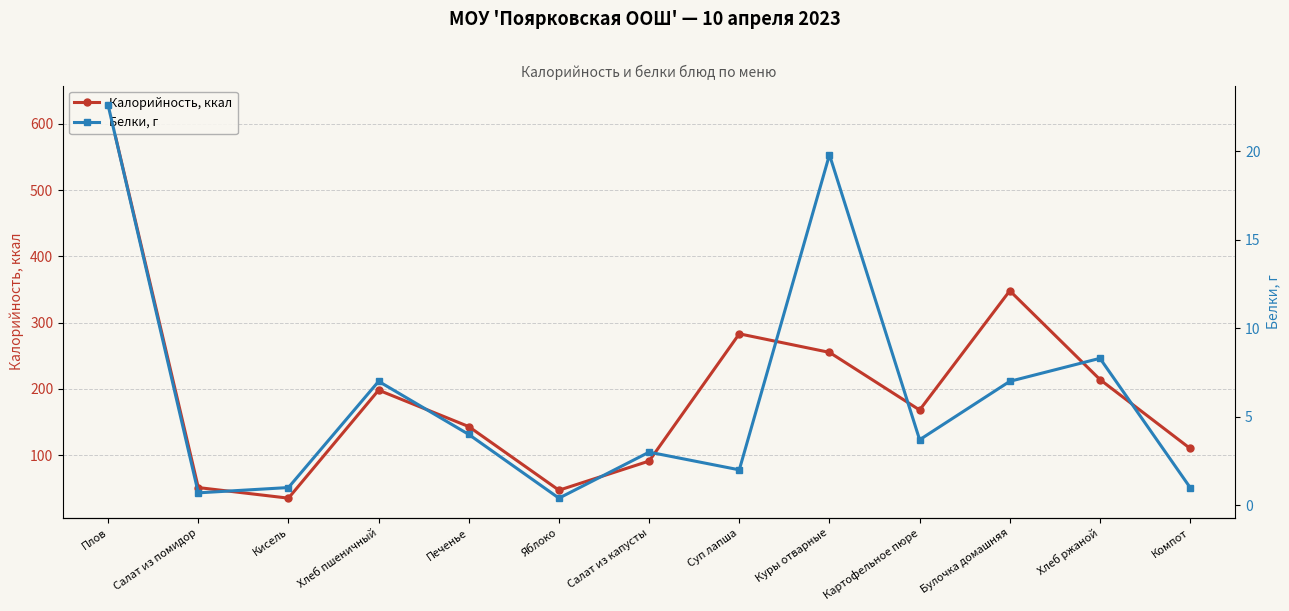

Which series has the largest total across all categories?

Калорийность, ккал